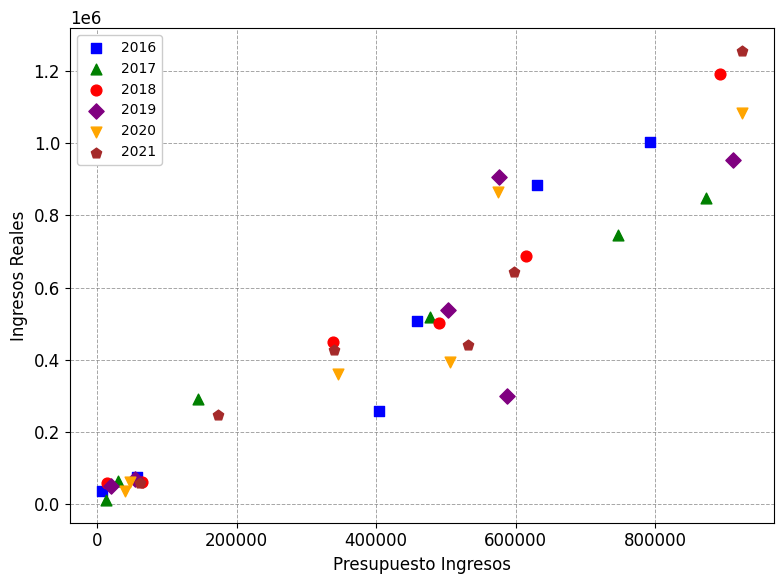

Which series has the widest spread of Y values?

2021